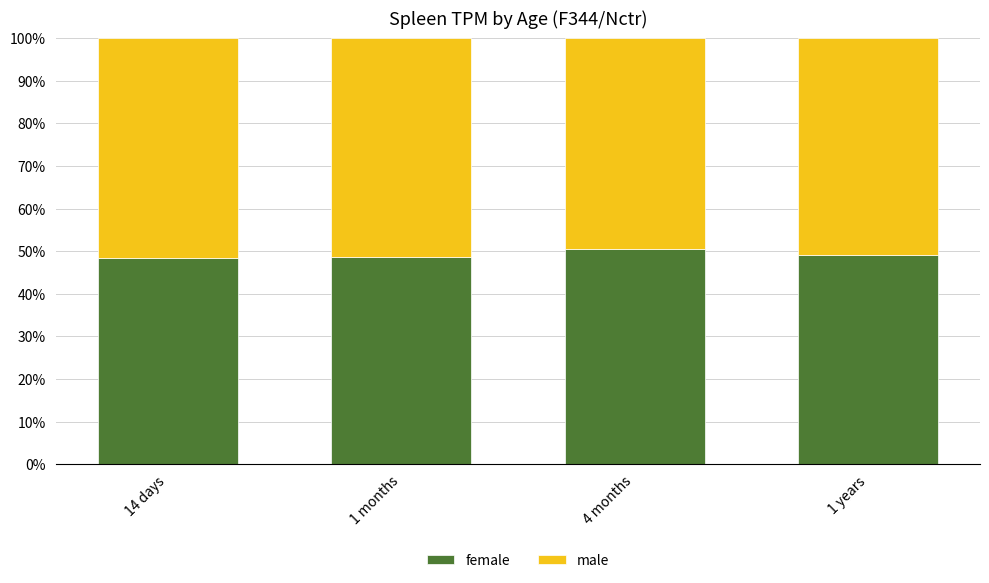

How many series are shown in this chart?

2